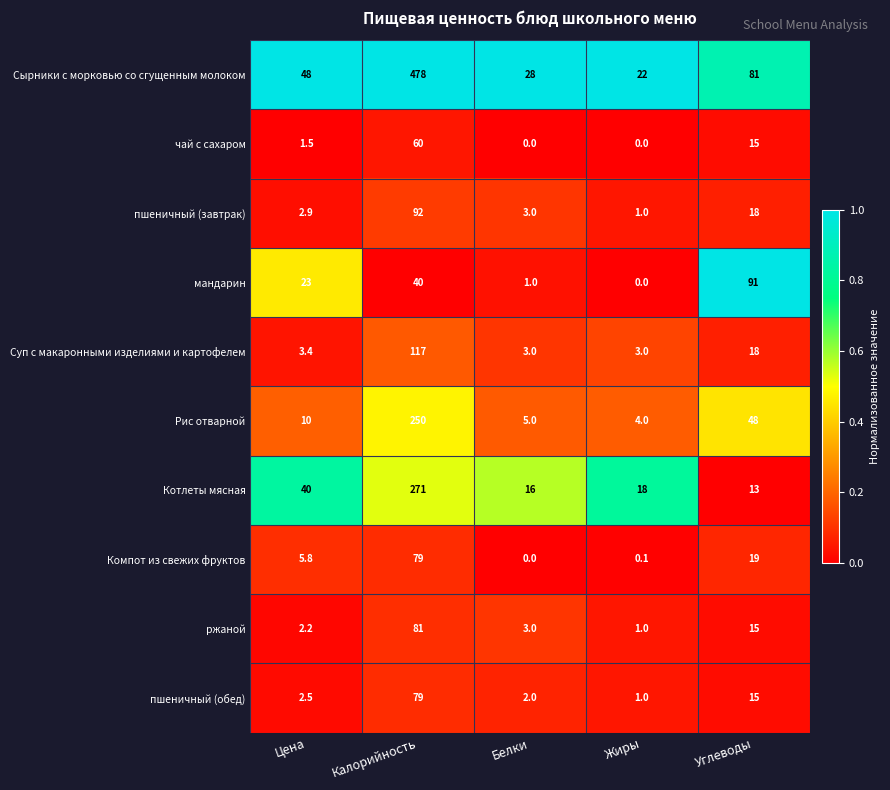

At which category is the sum across all series the highest?

Калорийность